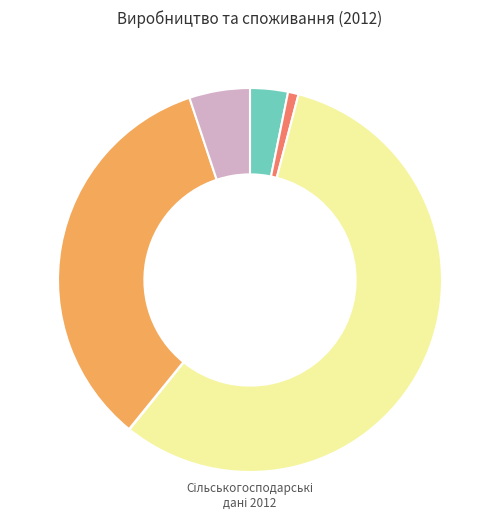

Is there a majority slice in this chart?

Yes